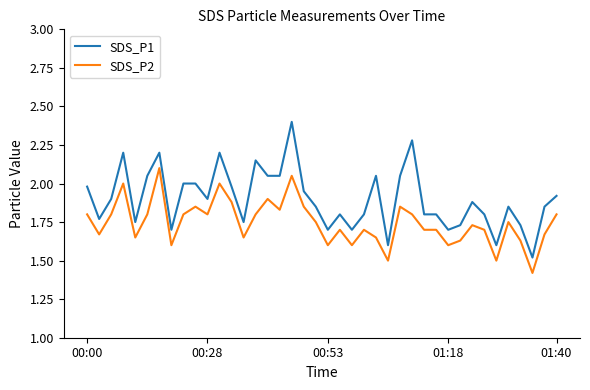

List the series in order of their peak value, highest first.

SDS_P1, SDS_P2